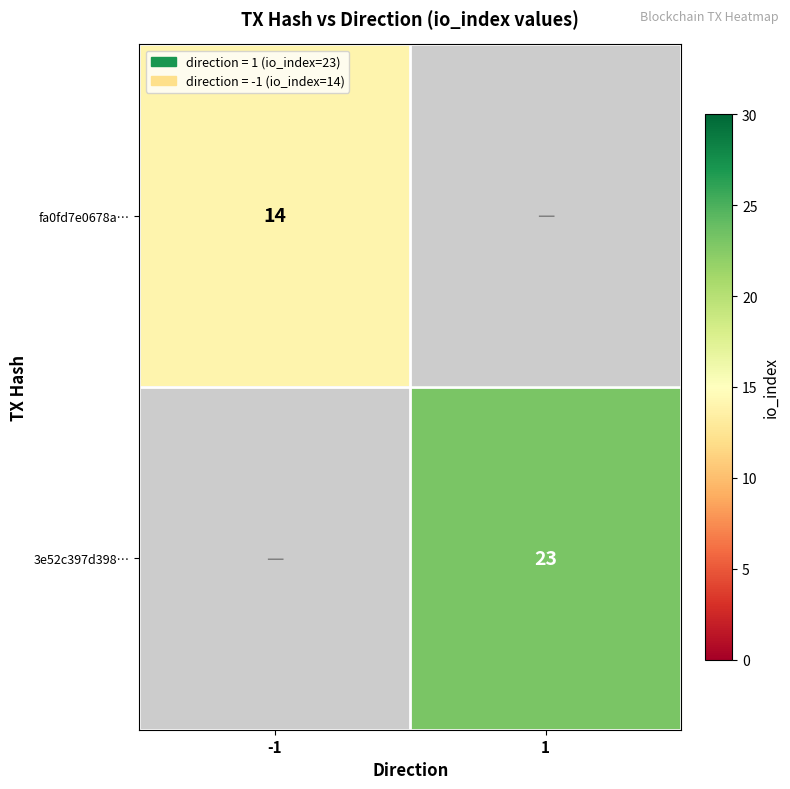

The fa0fd7e0678a… series shows 14 at -1. True or false?

True